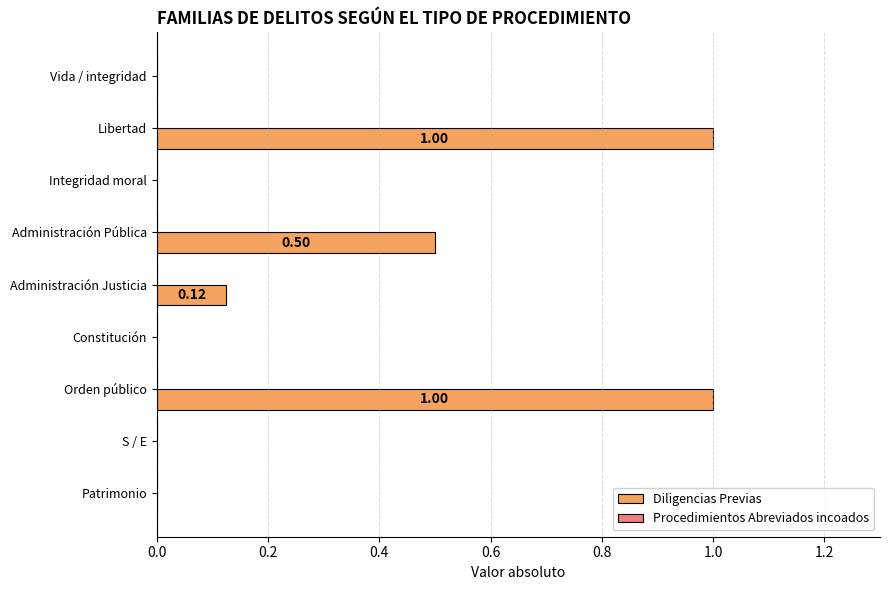

Which has a higher value, S / E or Libertad?

Libertad